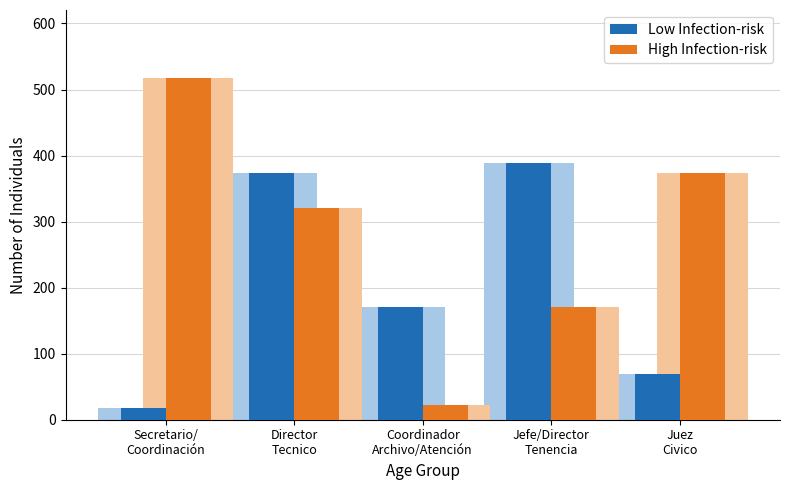

At which label does High Infection-risk reach its peak?

Secretario/
Coordinación